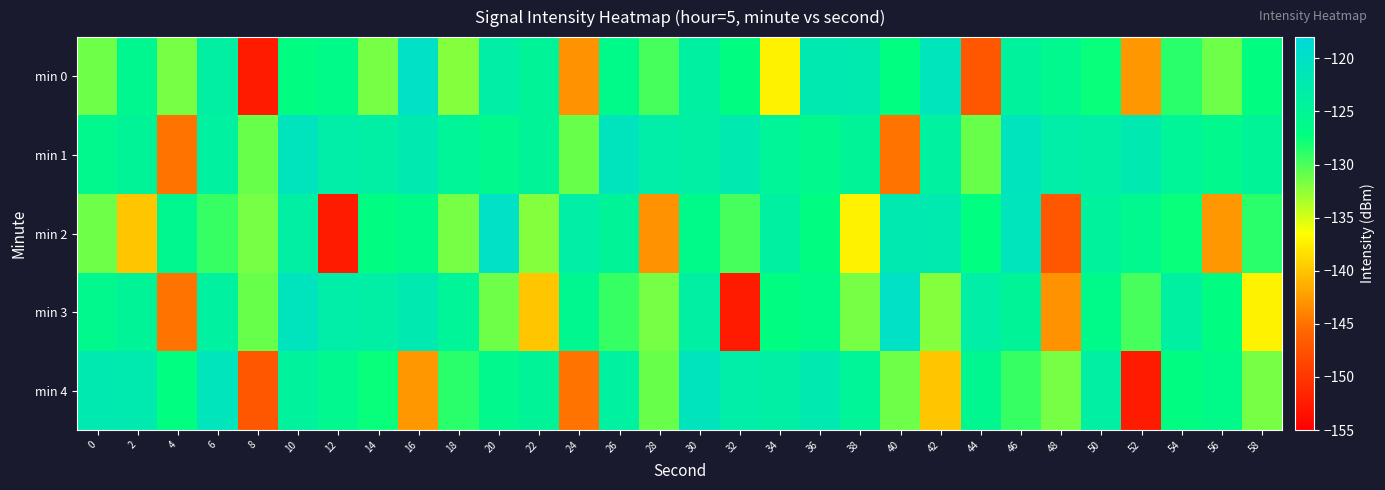

Which has a higher value, 26 or 58?

26